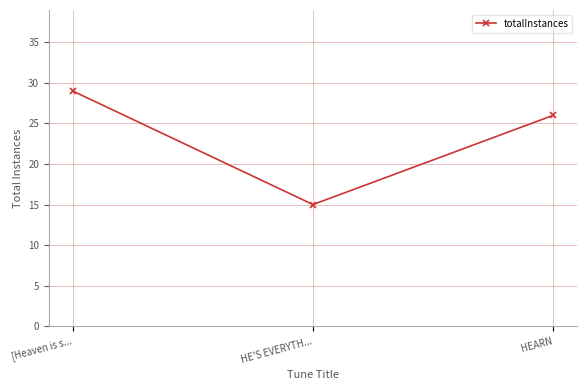

Between [Heaven is s... and HEARN, which is larger?

[Heaven is s...